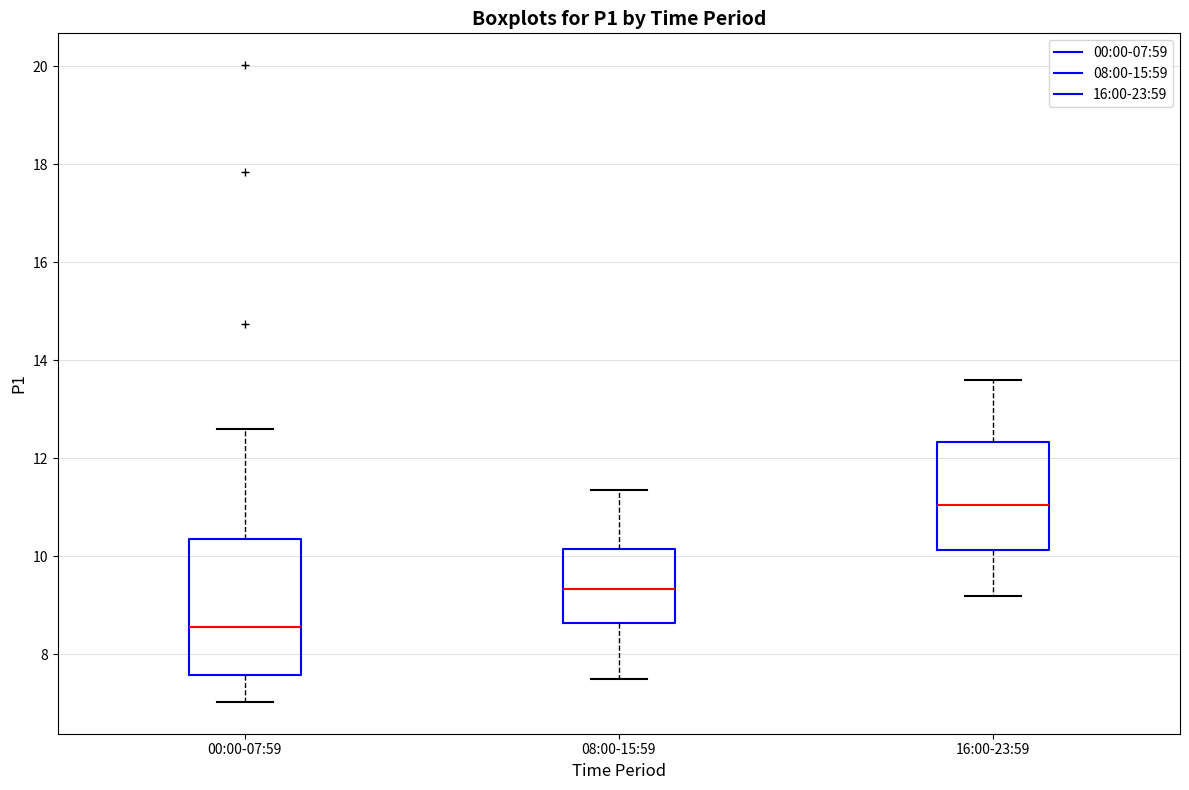

Comparing the boxes themselves (not the whiskers), which one is the tallest?

00:00-07:59